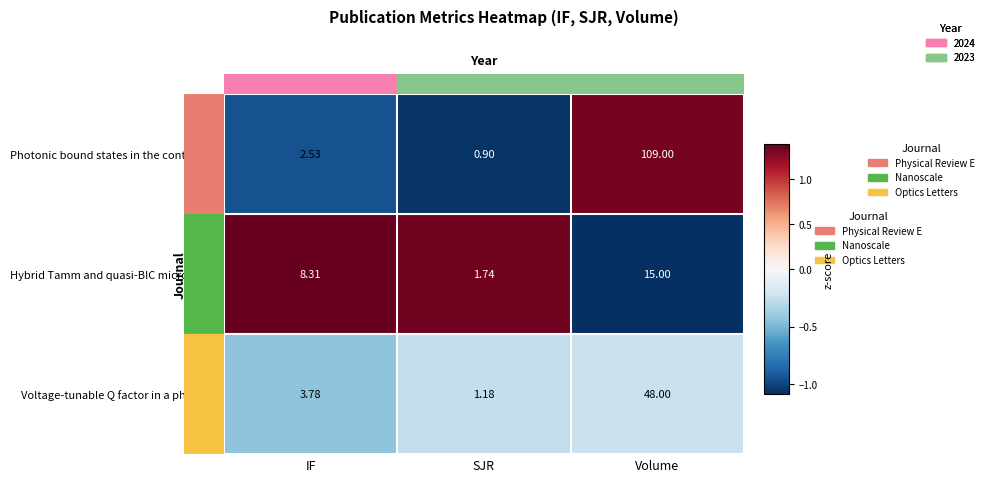

At which category does the chart reach its peak across all series?

Volume